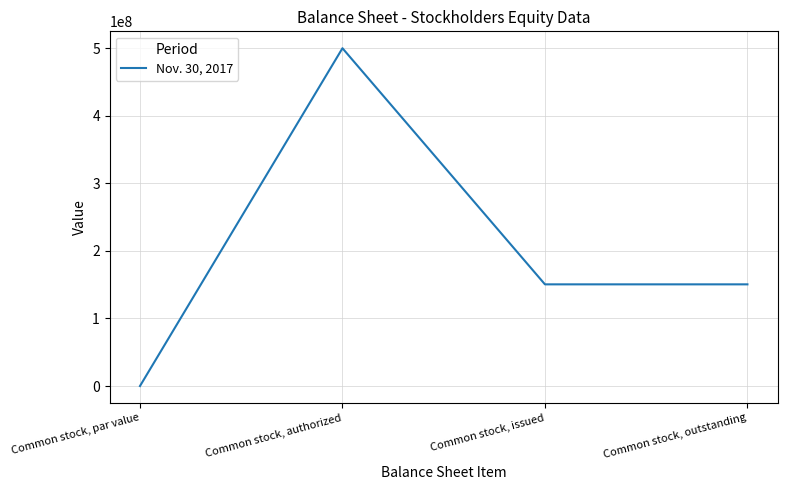

True or false: the data has more than 0 interior local peaks.

True